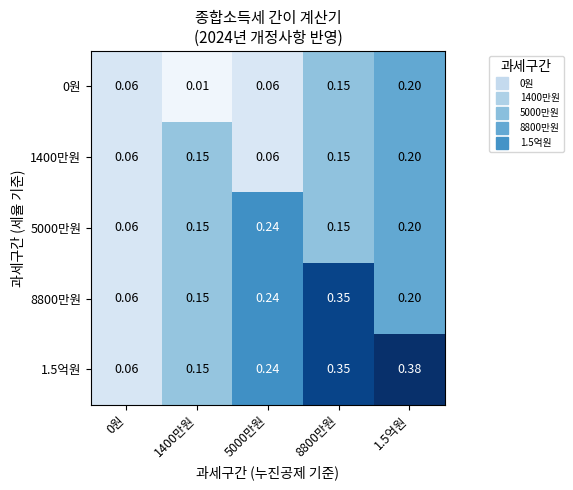

What is the total value across all series at 1400만원?

0.6